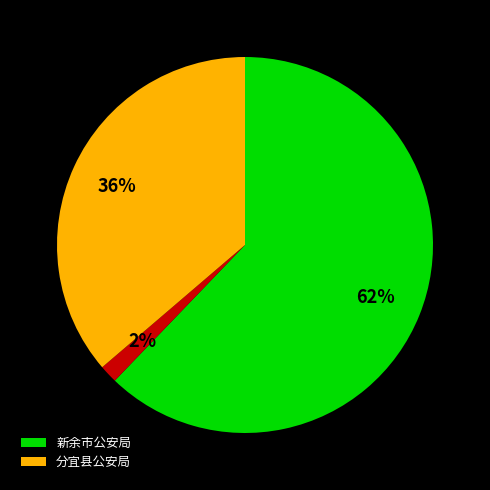

Is there any slice that represents more than half of the pie?

Yes